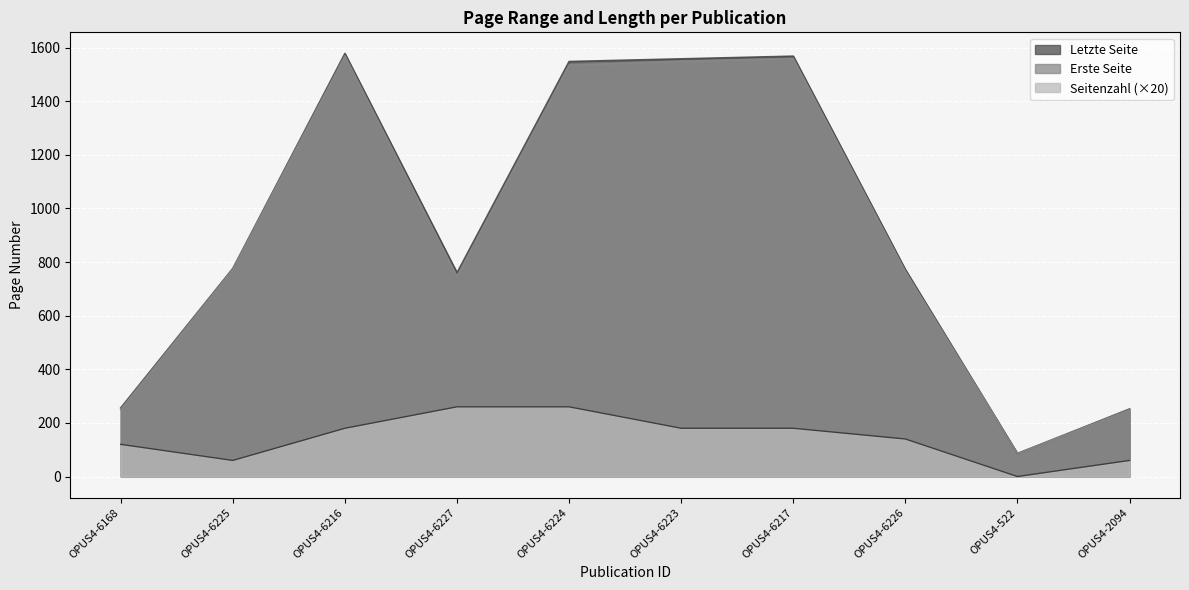

True or false: Erste Seite and Letzte Seite cross at least once.

False